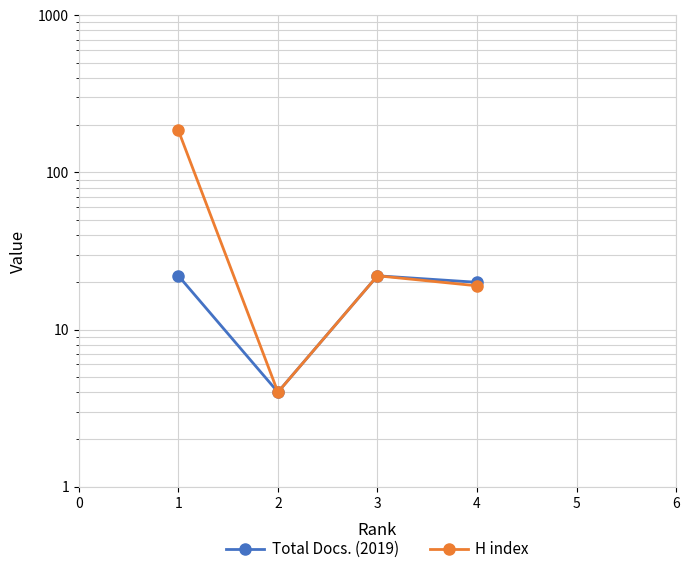

What is the maximum value shown in the chart?

185